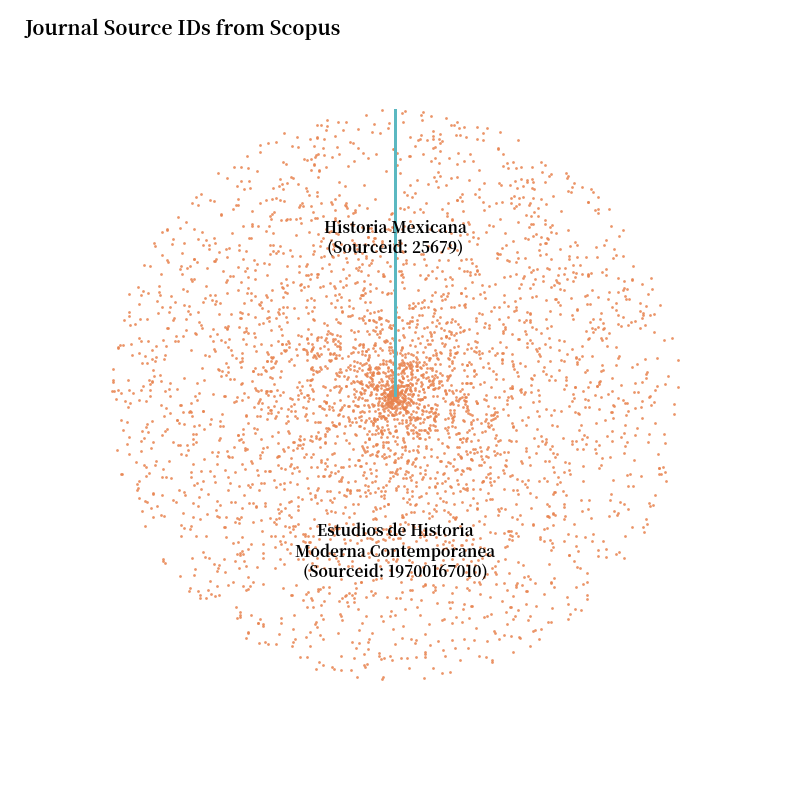

What is the ratio of the value at Estudios de Historia Moderna Contemporanea to the value at Historia Mexicana?

767170.3